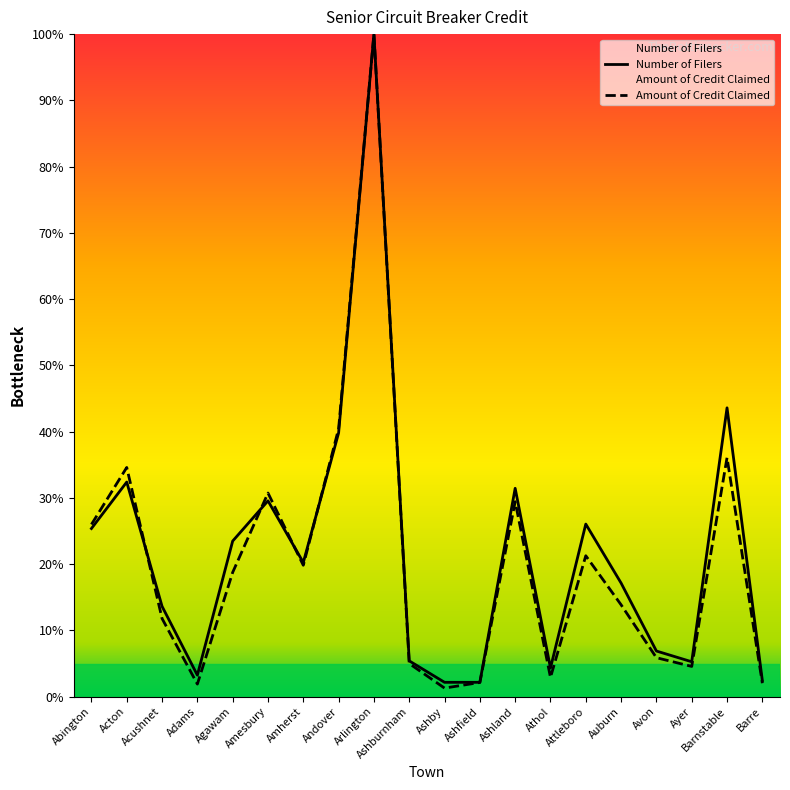

Reading left to right, transcribe all the data shown in this chart.

Number of Filers: 25.4	32.4	13.6	3.2	23.5	29.6	20.2	39.8	100.0	5.4	2.2	2.2	31.4	4.3	26.0	17.1	6.9	5.3	43.6	2.4
Amount of Credit Claimed: 26.0	34.6	11.8	1.9	18.8	30.7	19.8	40.4	100.0	5.0	1.3	2.1	29.4	2.9	21.3	13.9	5.9	4.6	36.1	2.0